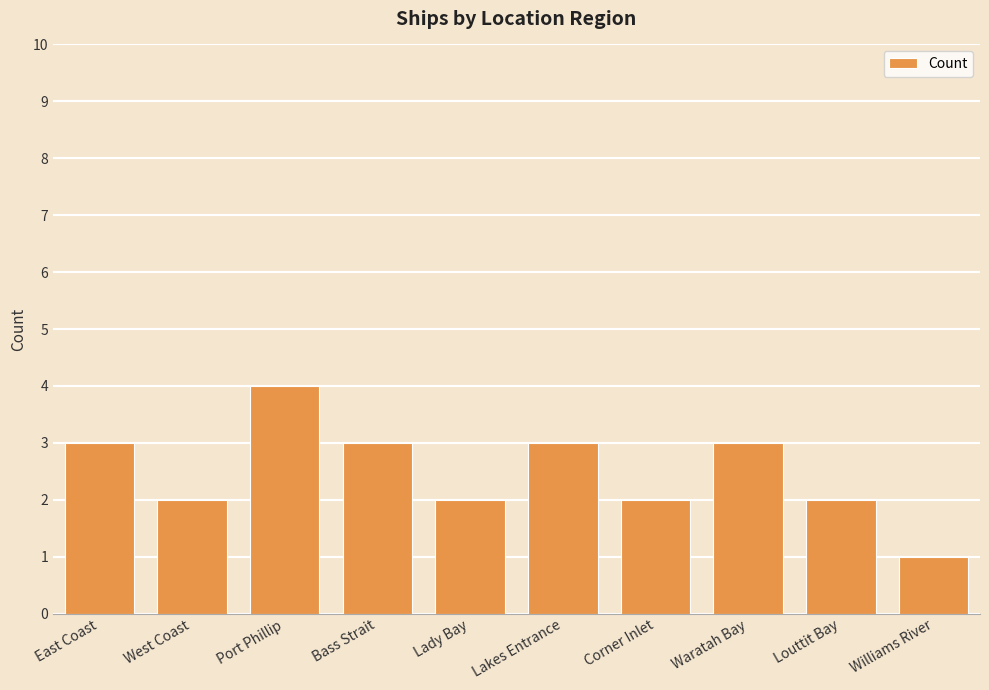

Read the value at Williams River.

1